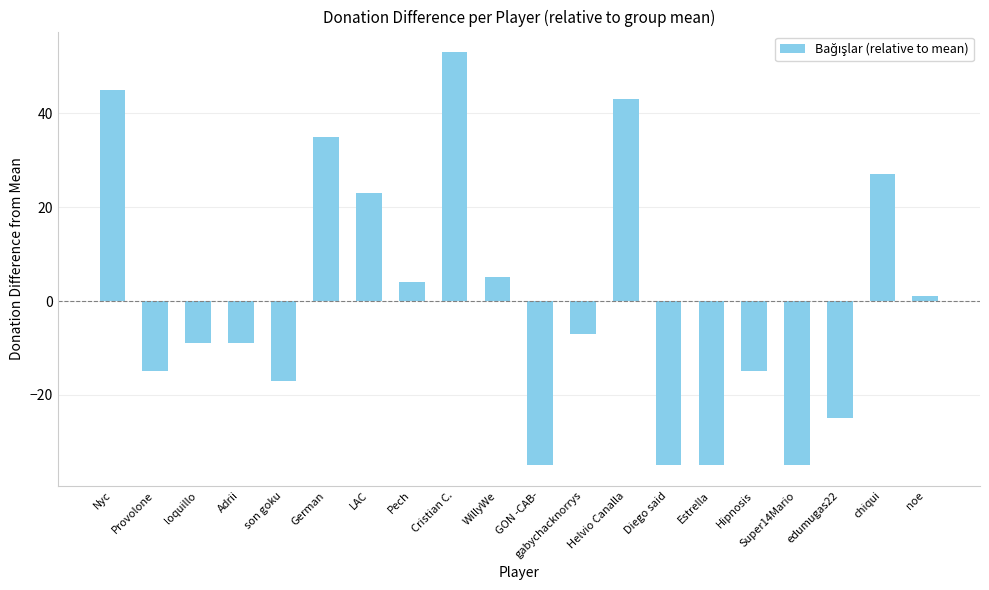

True or false: the data shows 35.0 at German.

True